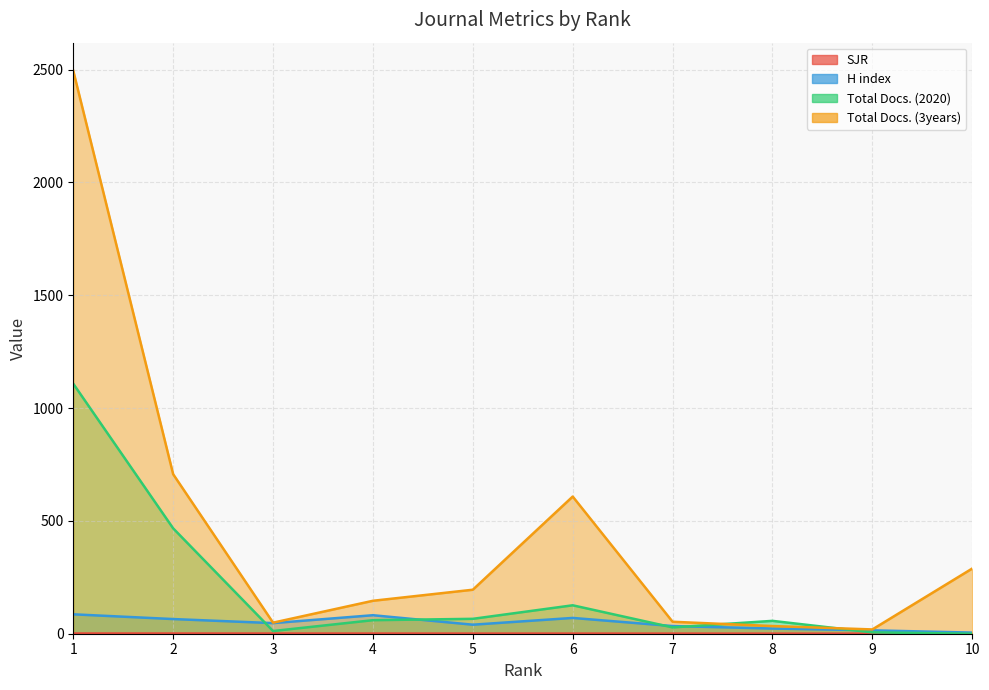

Which category has the highest value across all series?

1